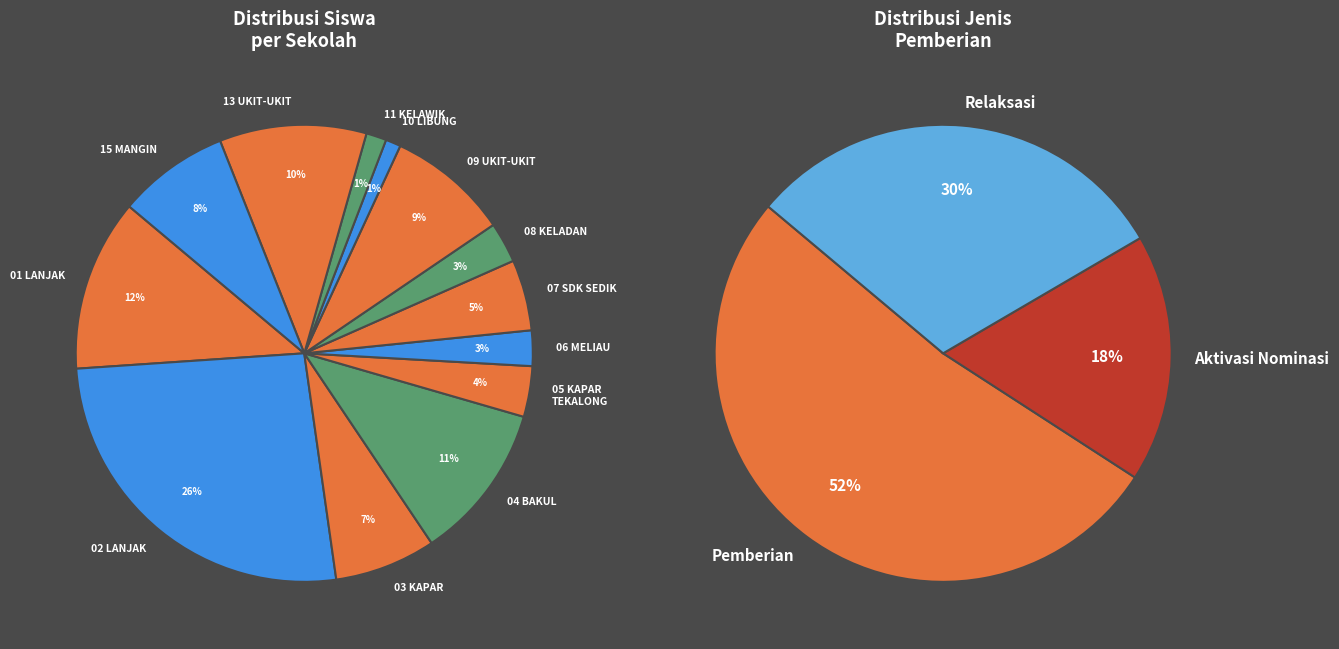

To the nearest percent, what is the average slice percentage?

8%